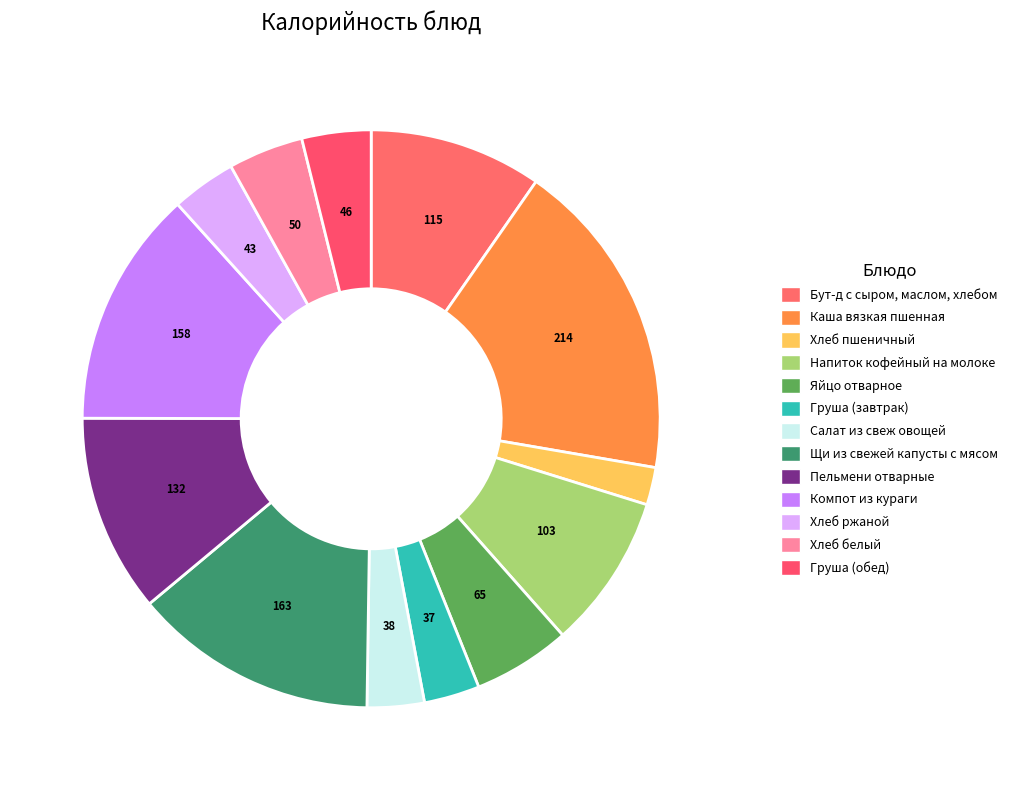

How many slices are in this pie chart?

13